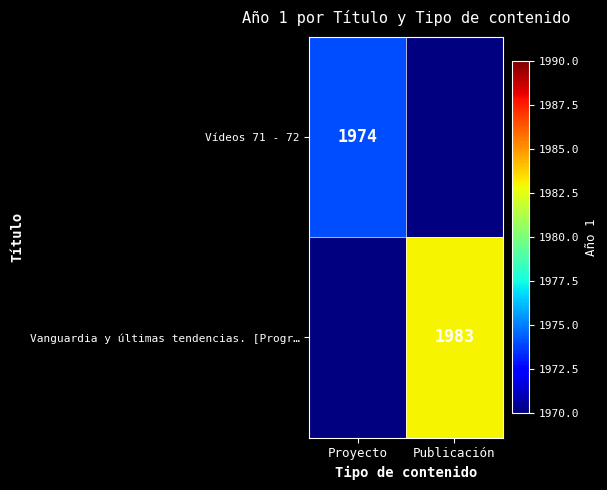

What is the smallest value displayed?

1974.0